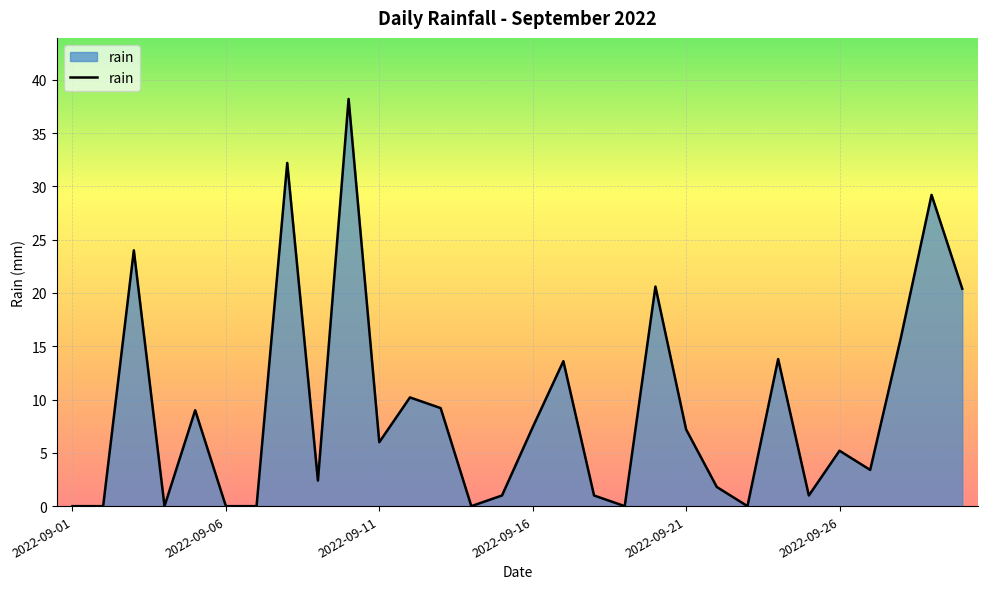

What is the greatest value displayed?

38.2